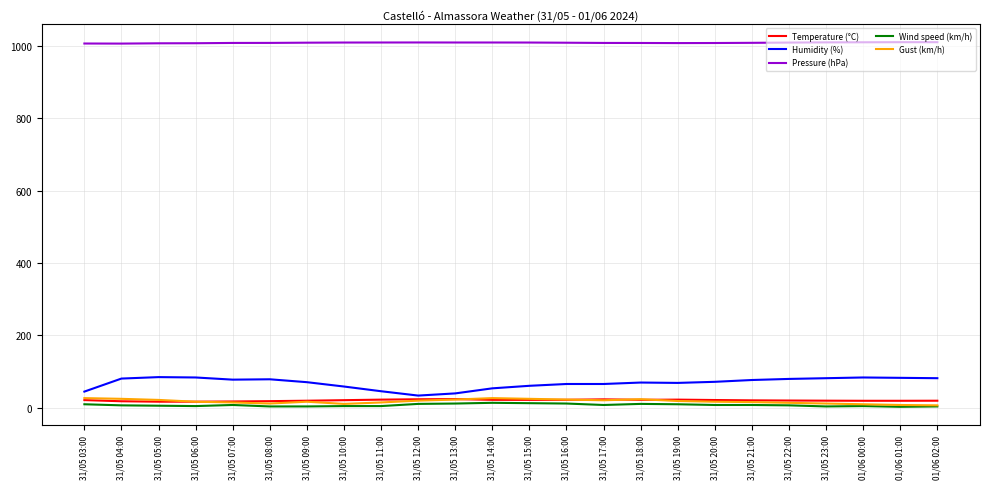

The Gust (km/h) series shows 17.0 at 31/05 06:00. True or false?

True